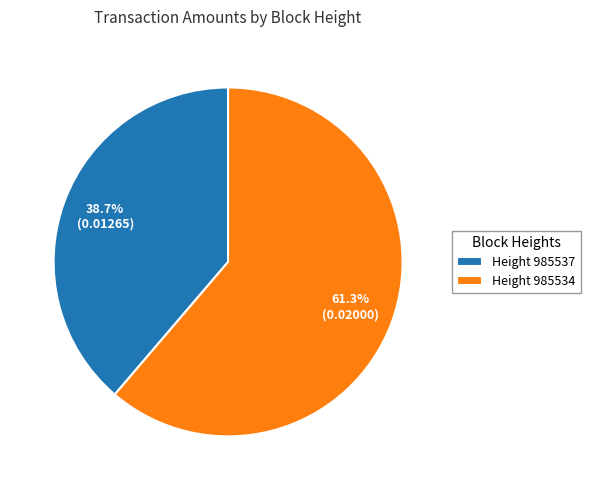

Which slice is the smallest?

Height 985537